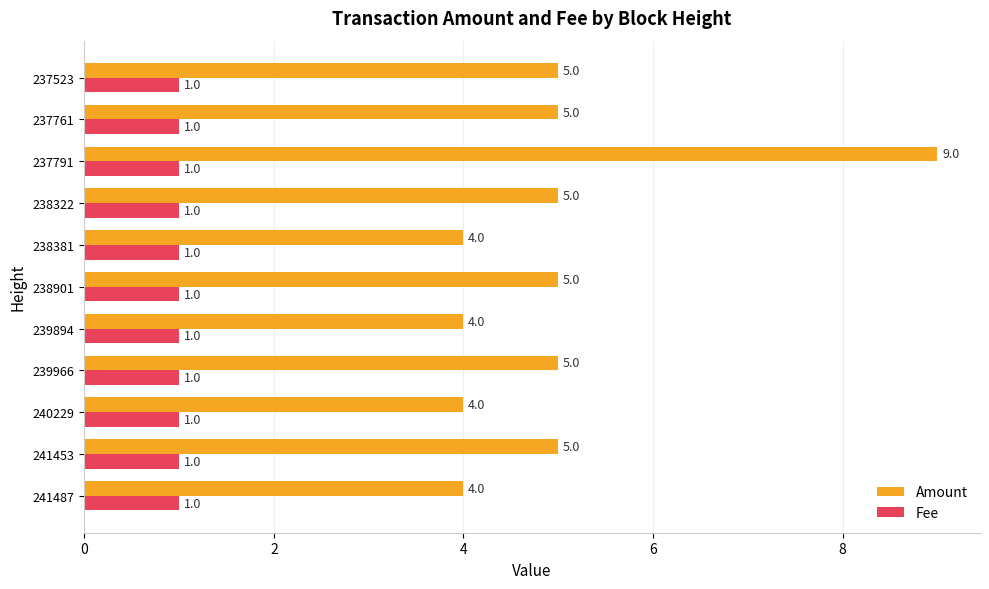

Which series has the widest spread of values?

Amount